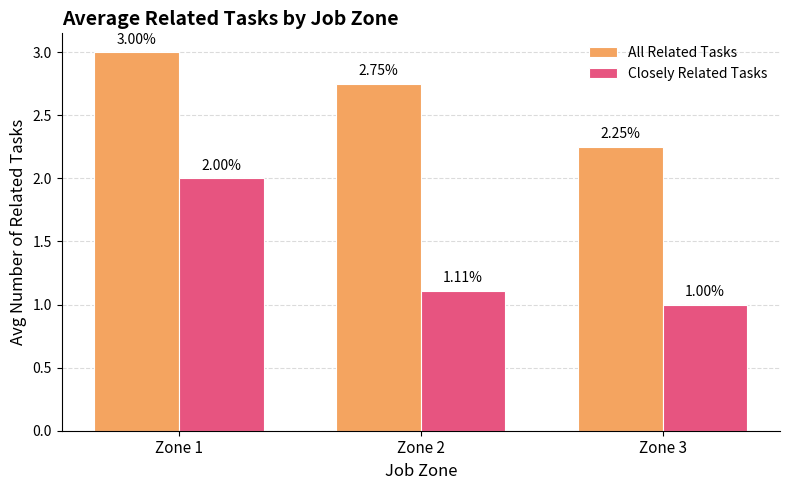

Are the bars grouped side by side (vs. stacked)?

Yes